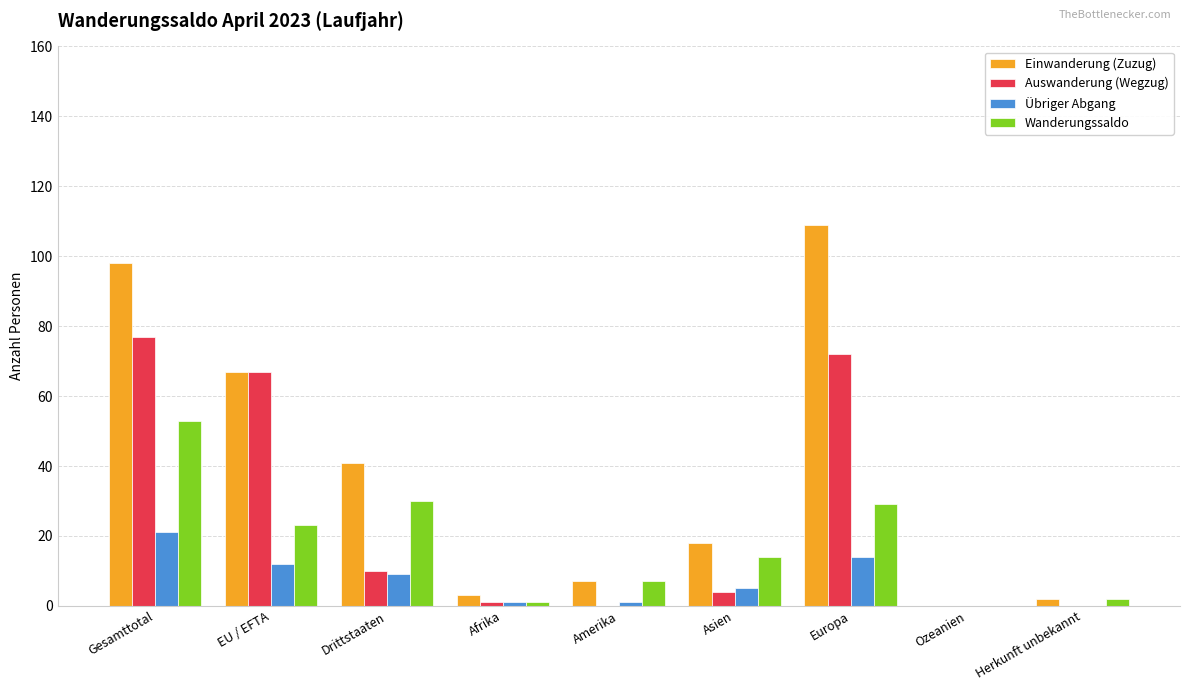

What is the sum of the Wanderungssaldo values at Drittstaaten and Asien?

44